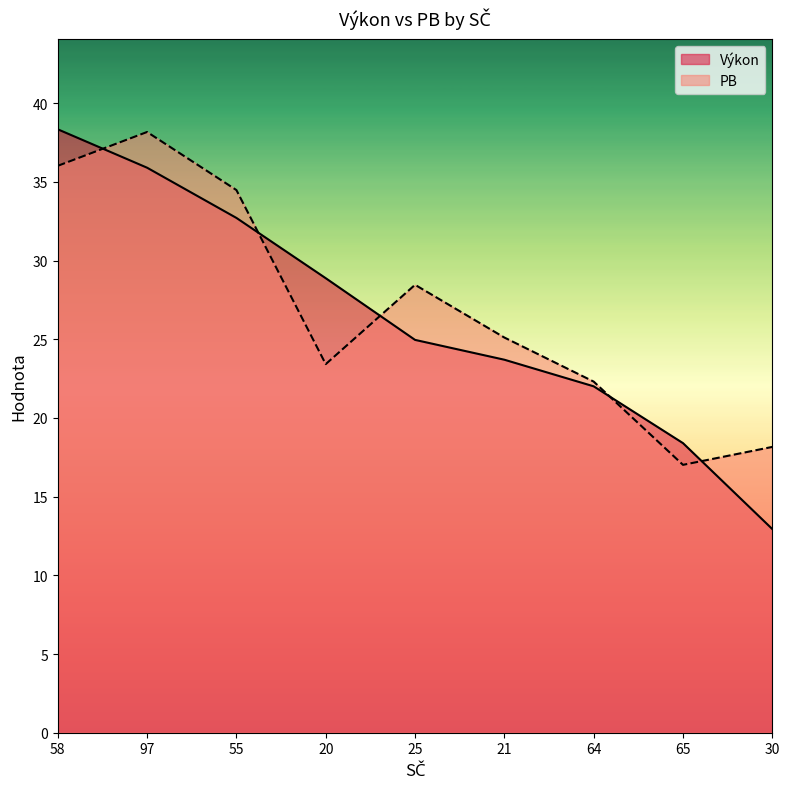

What is the label of the 4th point from the left?

20